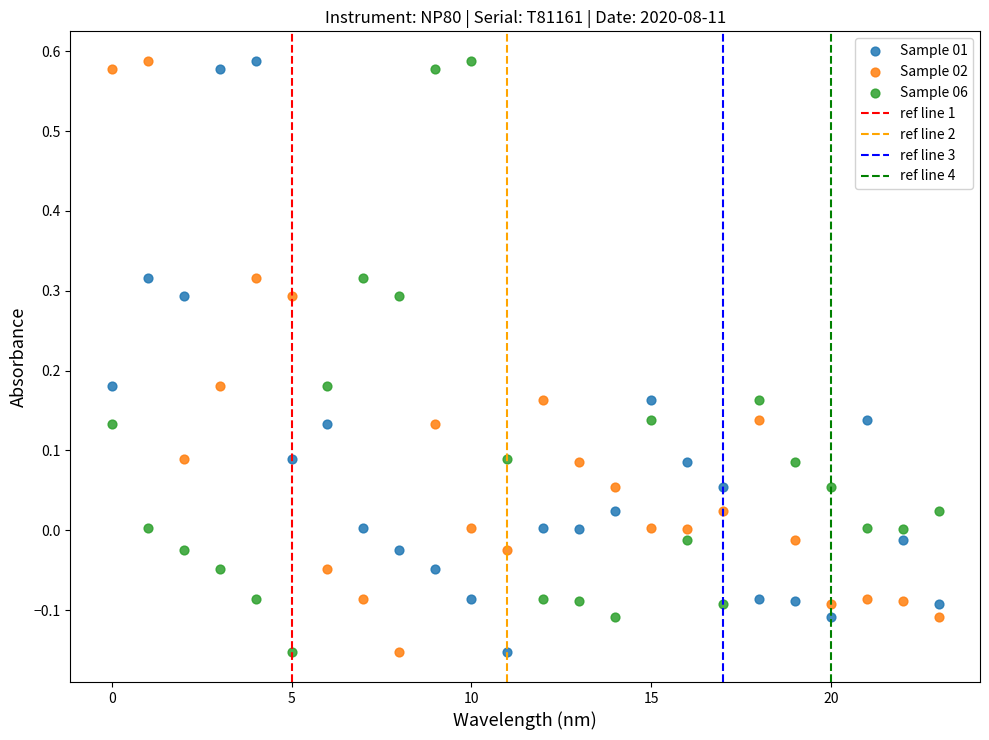

Across all data points, what is the range of Y values (max minus min)?

0.7